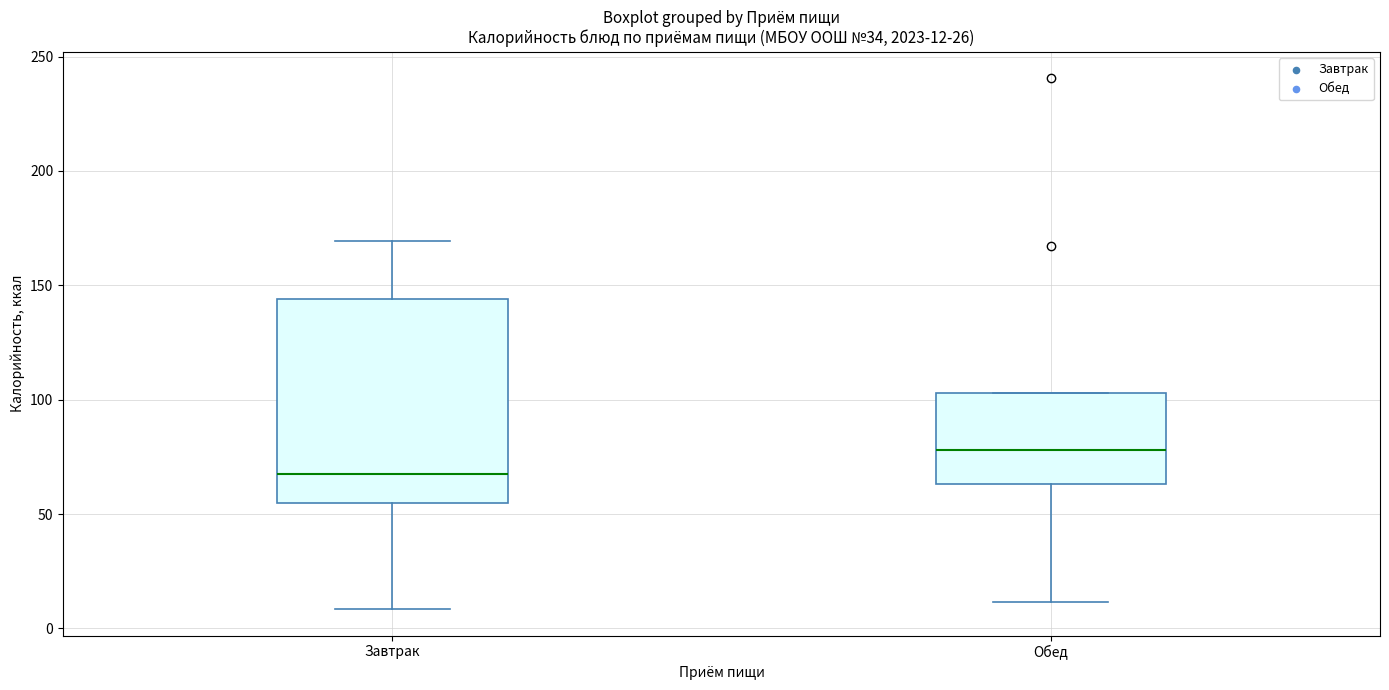

Which box is the tallest, from its lower edge to its upper edge?

Завтрак